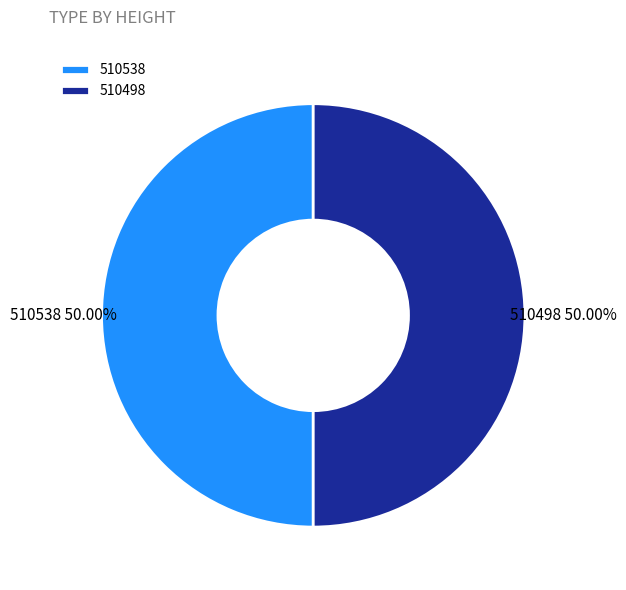

To the nearest percent, what is the combined percentage of 510498 and 510538?

100%